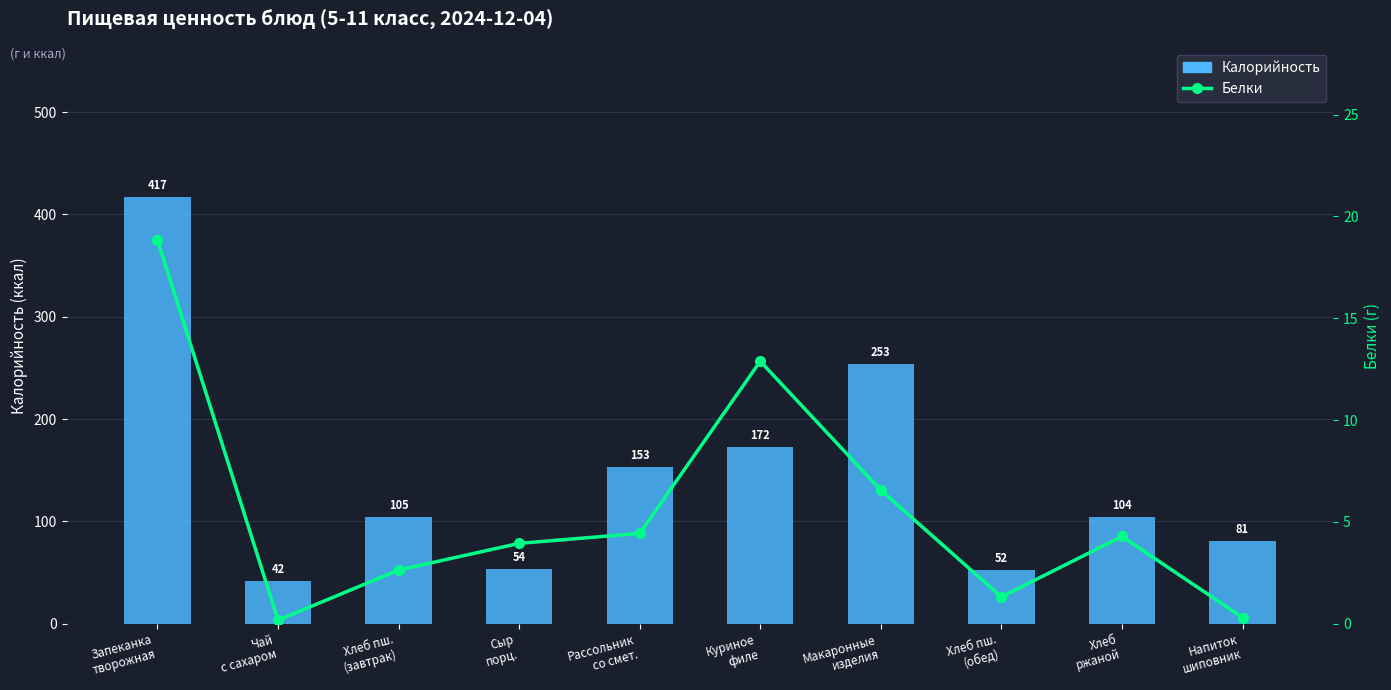

List the series in order of their overall mean, lowest first.

Белки, Калорийность